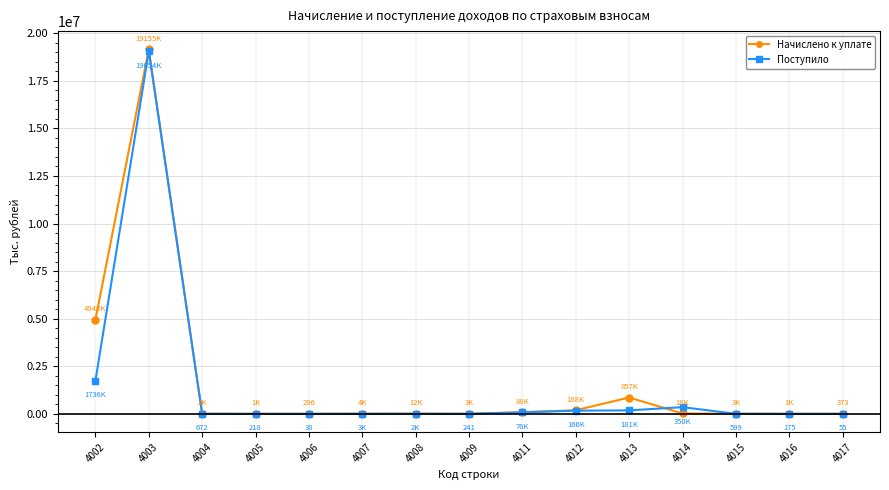

What is the total value across all series at 4006?

334